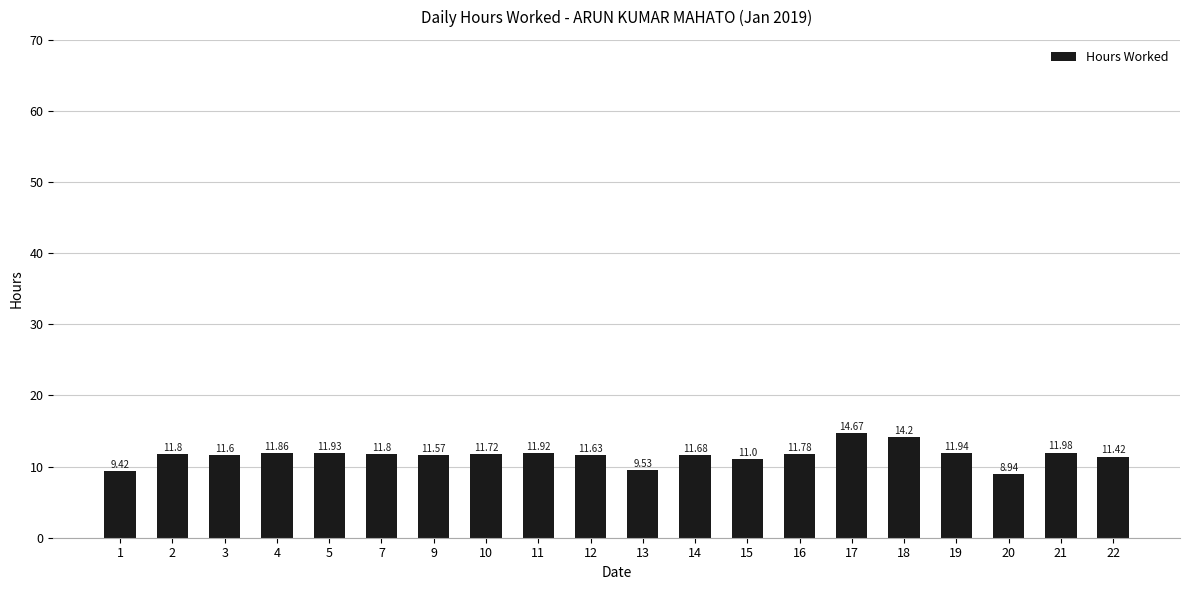

What is the value of the 1st bar from the left?

9.4